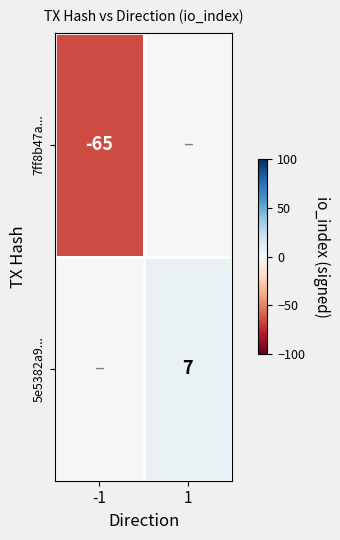

True or false: 5e5382a9... has a value of 7 at 1.

True